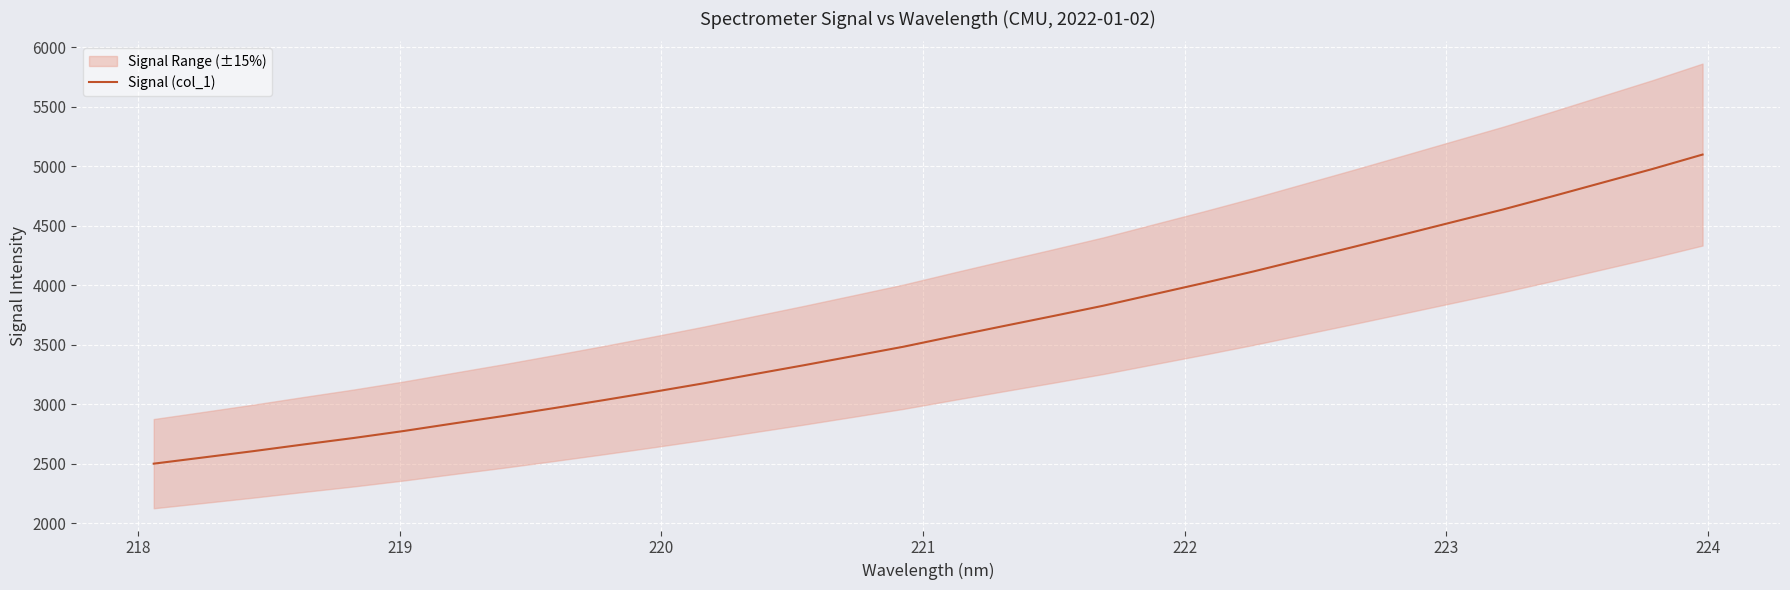

Reading right to left, extract all data points from this chart.

5097.9	4977.1	4862.7	4748.1	4636.2	4531.0	4425.6	4320.8	4218.1	4115.1	4017.4	3922.9	3827.7	3741.3	3656.3	3570.7	3483.1	3404.7	3326.8	3251.4	3175.3	3103.5	3033.9	2966.5	2900.7	2838.0	2774.3	2715.6	2661.3	2605.4	2552.3	2499.7